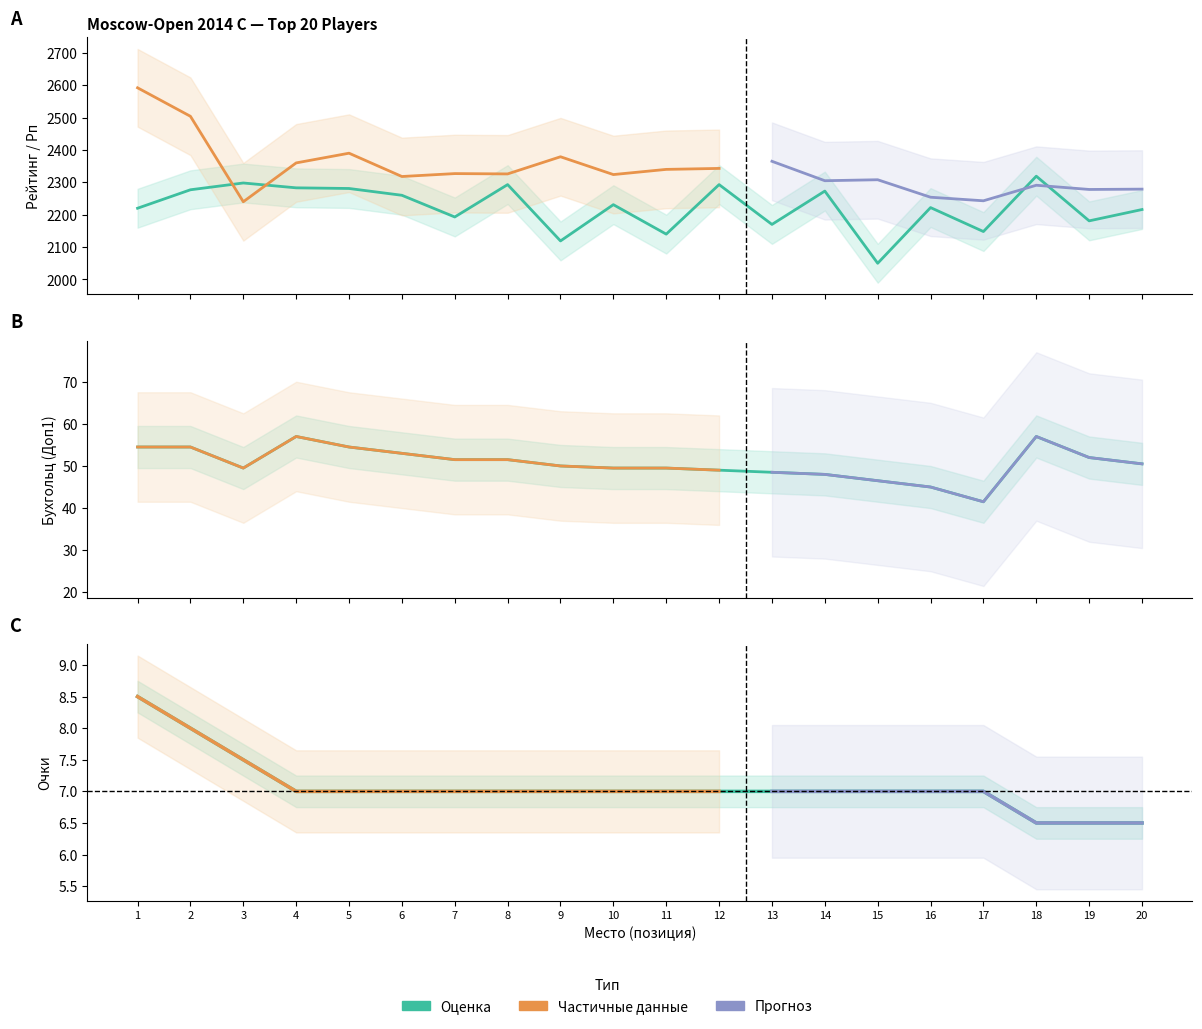

Which series has the widest spread of values?

Рейтинг (Рейт.)